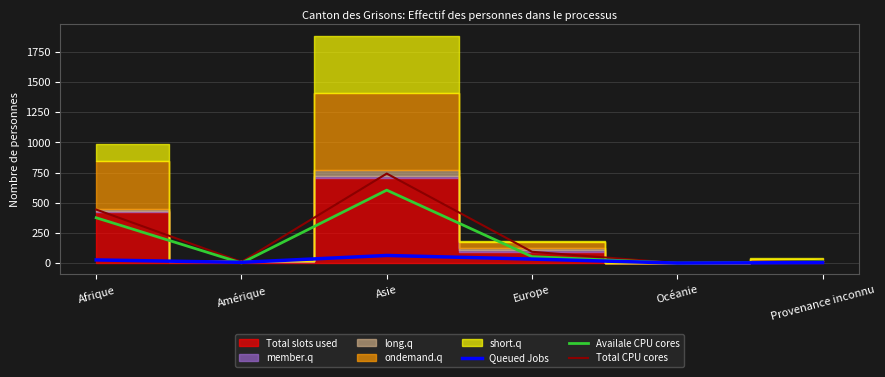

At which label is Availale CPU cores closest to 302?

Afrique